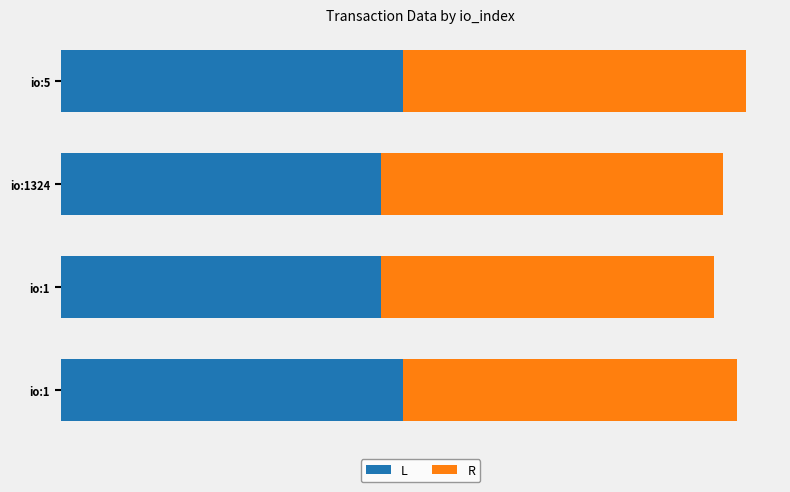

What are all the series names shown in the legend?

L, R